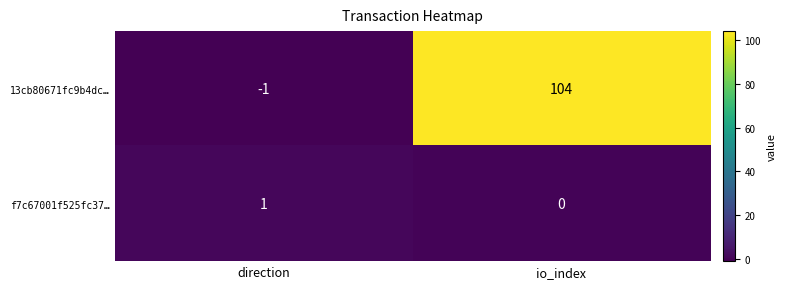

What is the greatest value displayed?

104